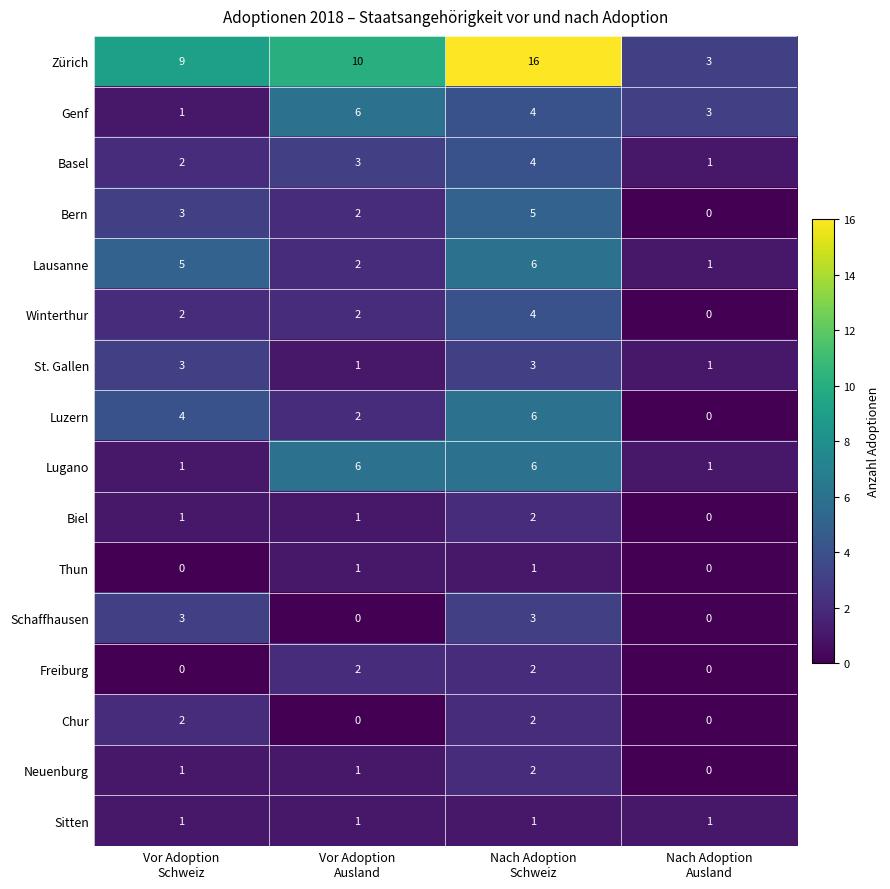

How many Bern values are between 2 and 5?

3